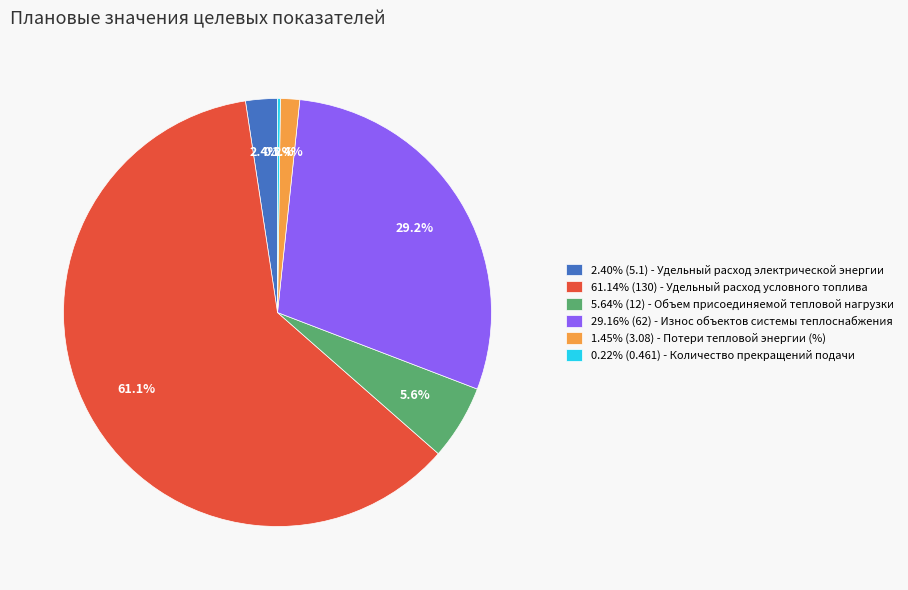

Is there any slice that represents more than half of the pie?

Yes